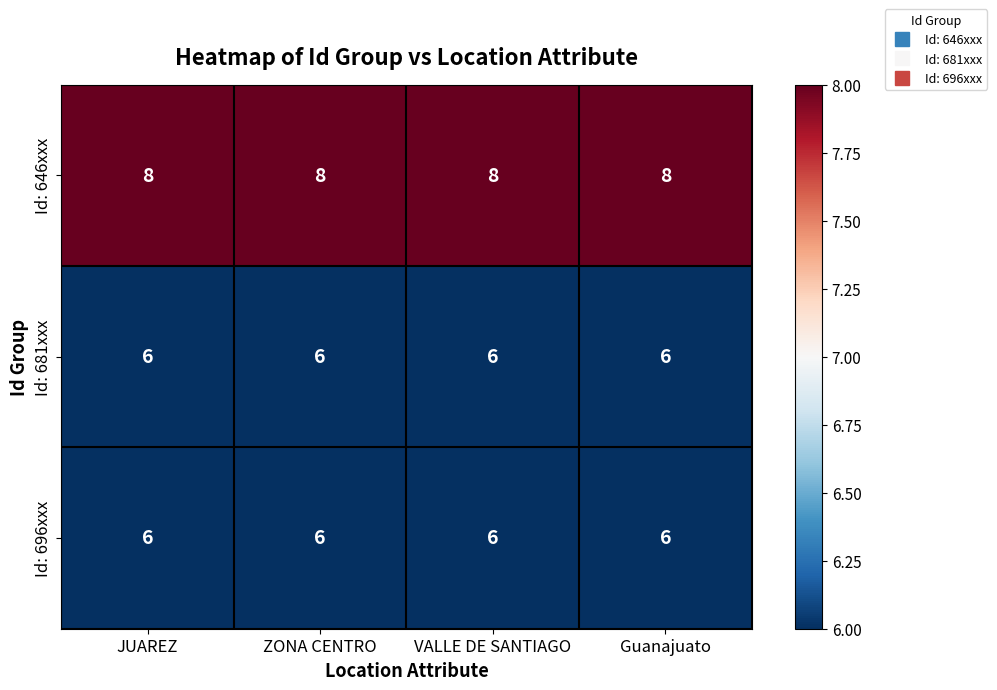

Which series has the largest total across all categories?

Id: 646xxx